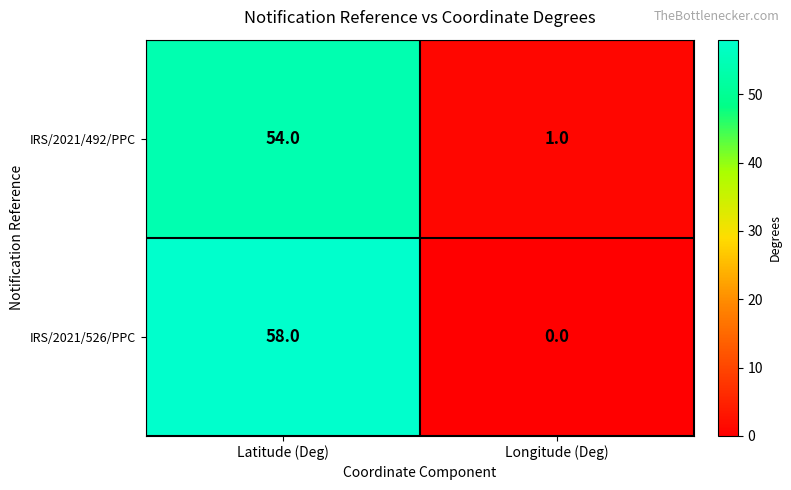

Reading left to right, transcribe all the data shown in this chart.

IRS/2021/492/PPC: Latitude (Deg)=54	Longitude (Deg)=1
IRS/2021/526/PPC: Latitude (Deg)=58	Longitude (Deg)=0